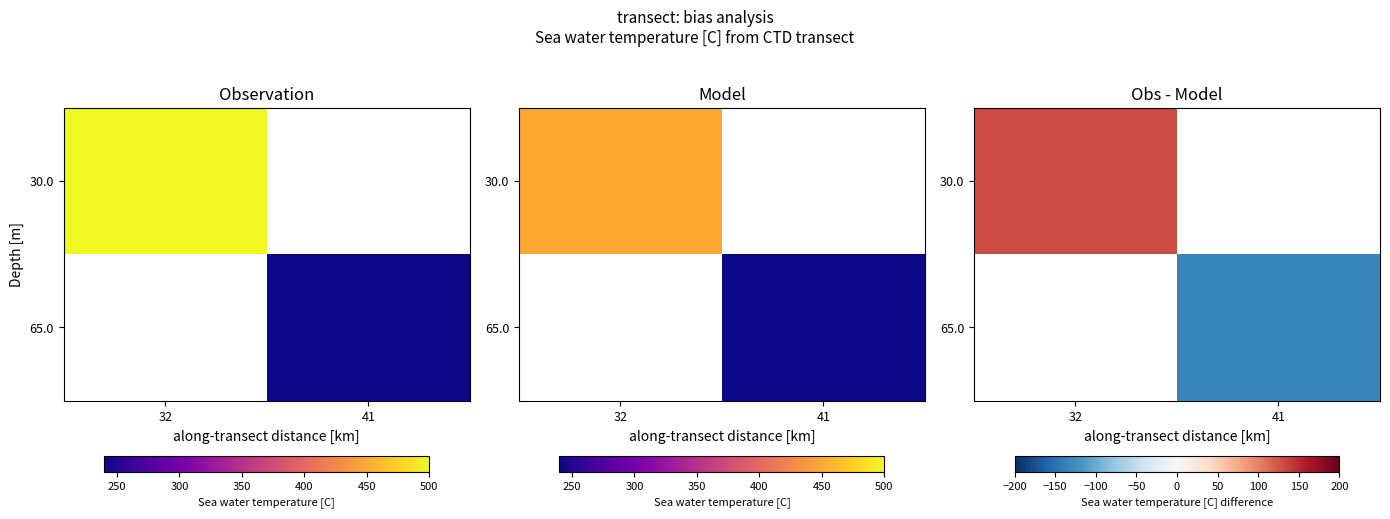

Rank the series by their average value, from highest to lowest.

30.0, 65.0